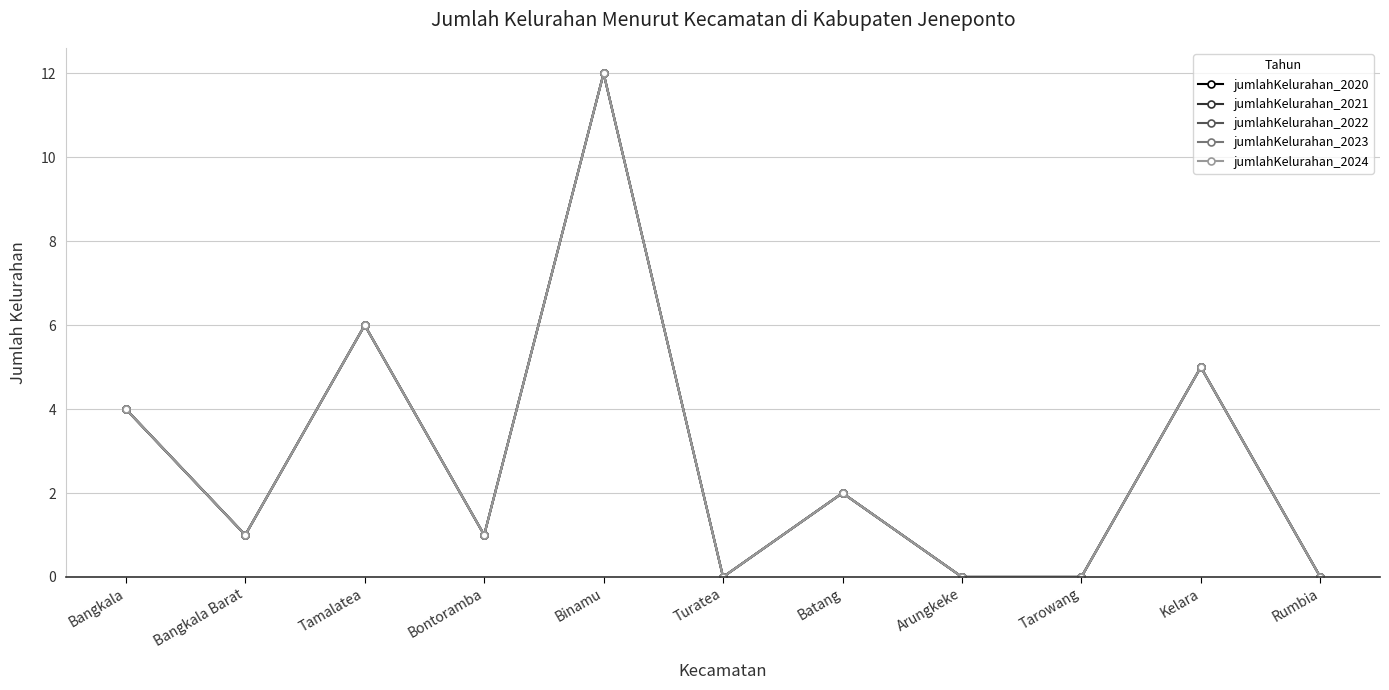

Does the chart have visible grid lines?

Yes